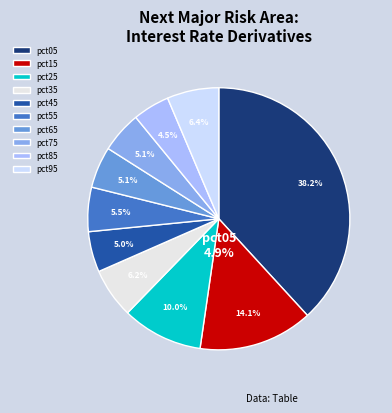

Do pct55 and pct85 together represent more than half of the pie?

No